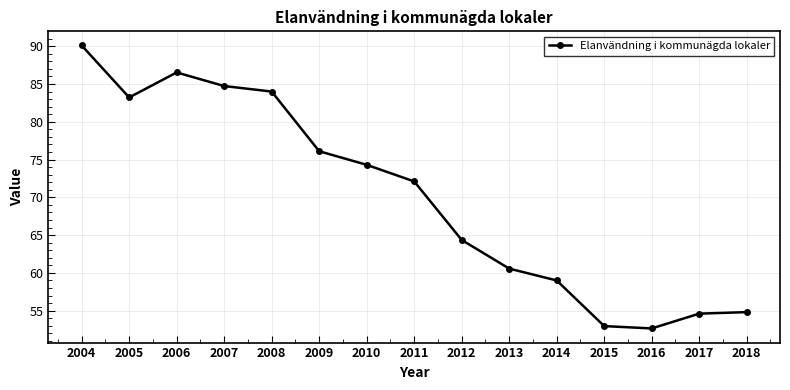

Does the chart display data point markers on the line(s)?

Yes